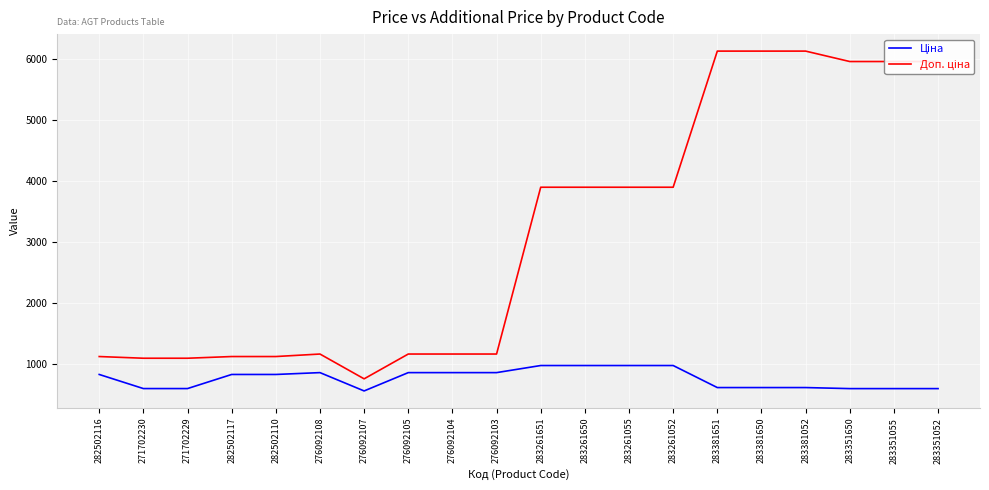

What is the difference between the highest and lowest values at 276092104?

304.7